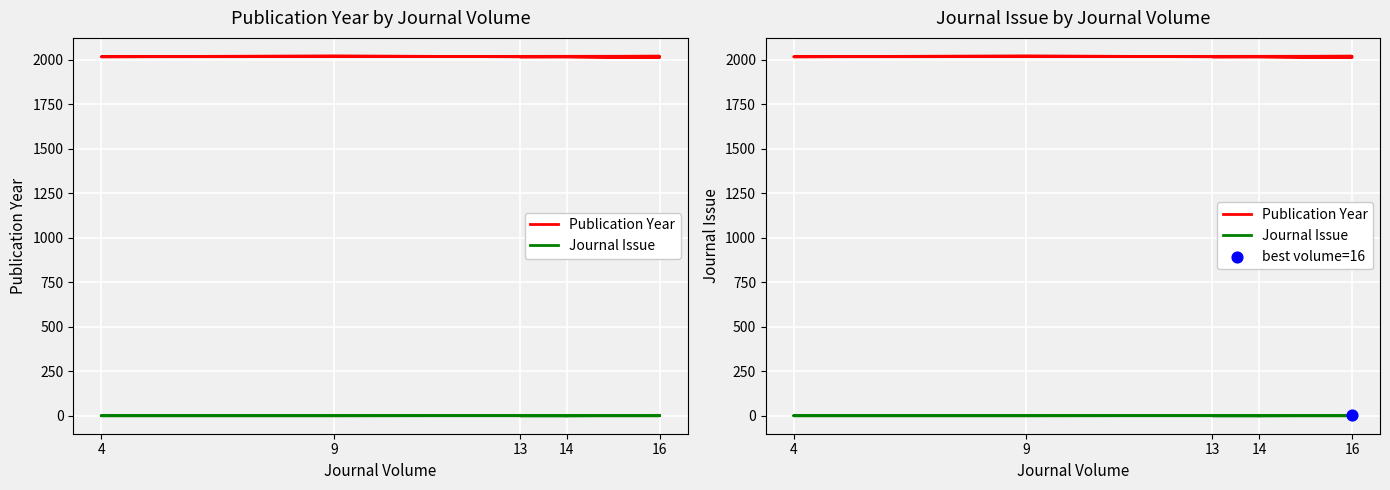

Which series has the largest Y range (max minus min)?

Publication Year